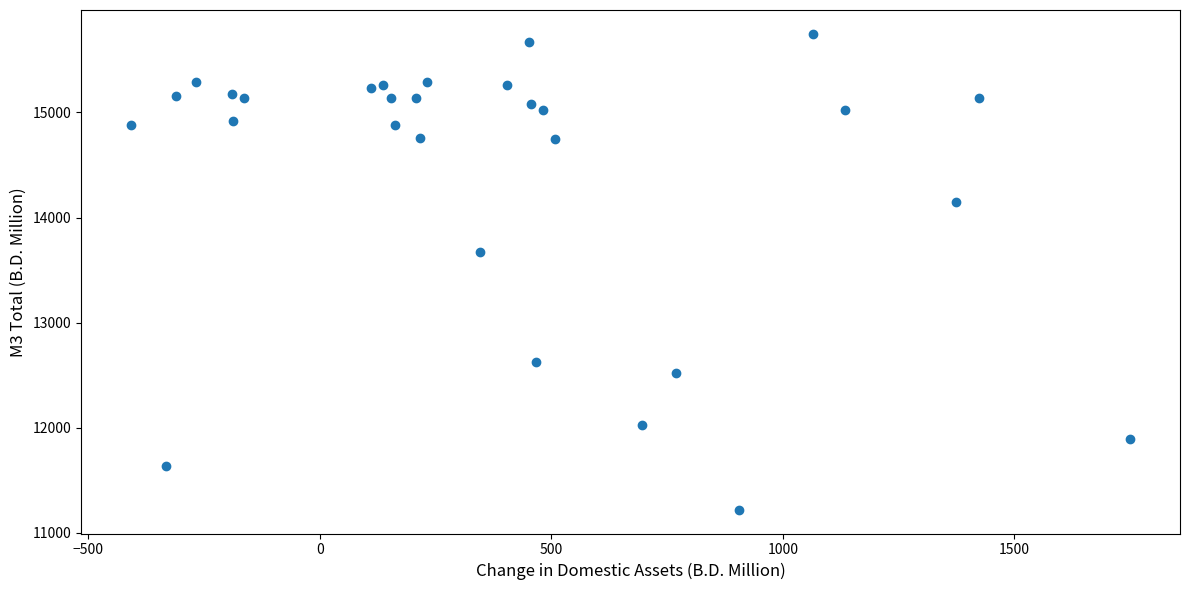

What is the range of Y values (max minus min)?

4528.6